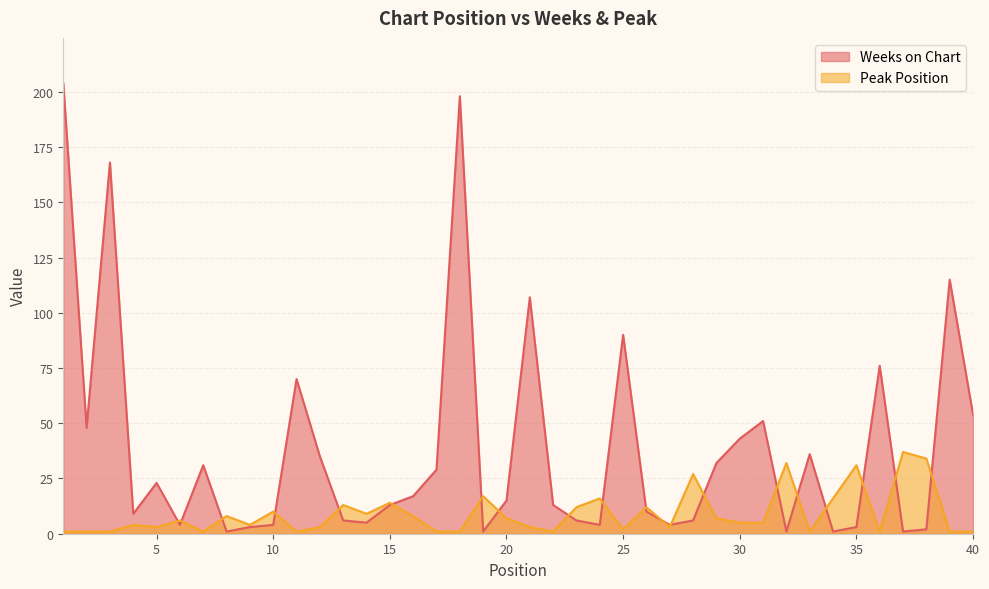

True or false: Peak Position and Weeks on Chart cross at least once.

True